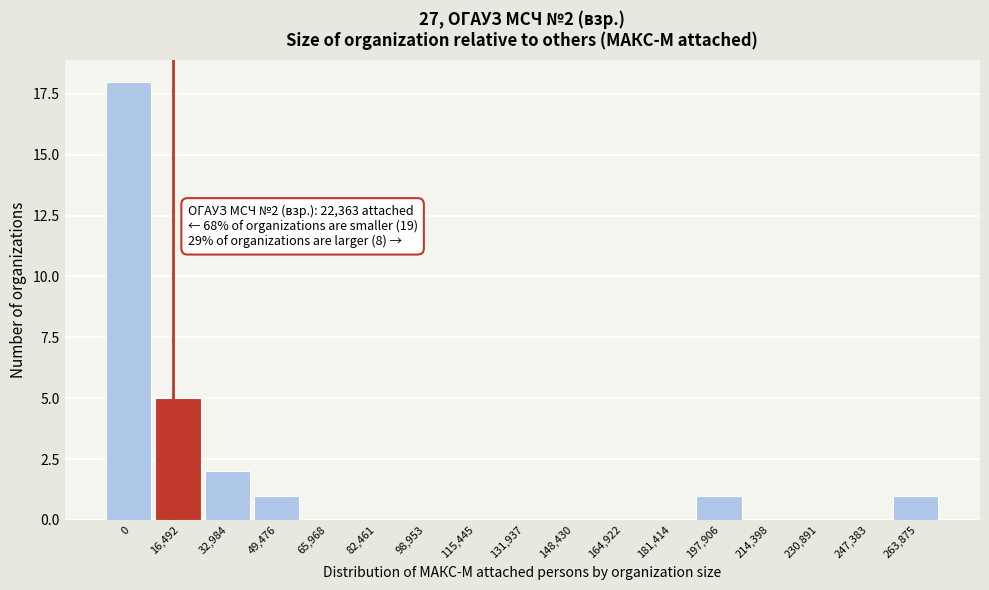

Reading left to right, transcribe all the data shown in this chart.

0=18	16,492=5	32,984=2	49,476=1	65,968=0	82,461=0	98,953=0	115,445=0	131,937=0	148,430=0	164,922=0	181,414=0	197,906=1	214,398=0	230,891=0	247,383=0	263,875=1